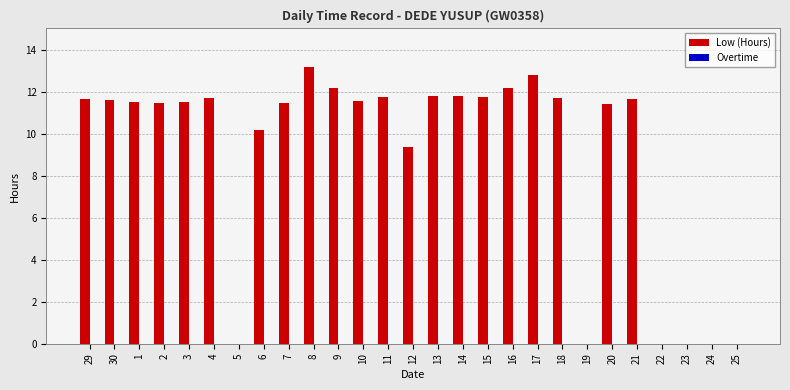

How many series are shown in this chart?

1